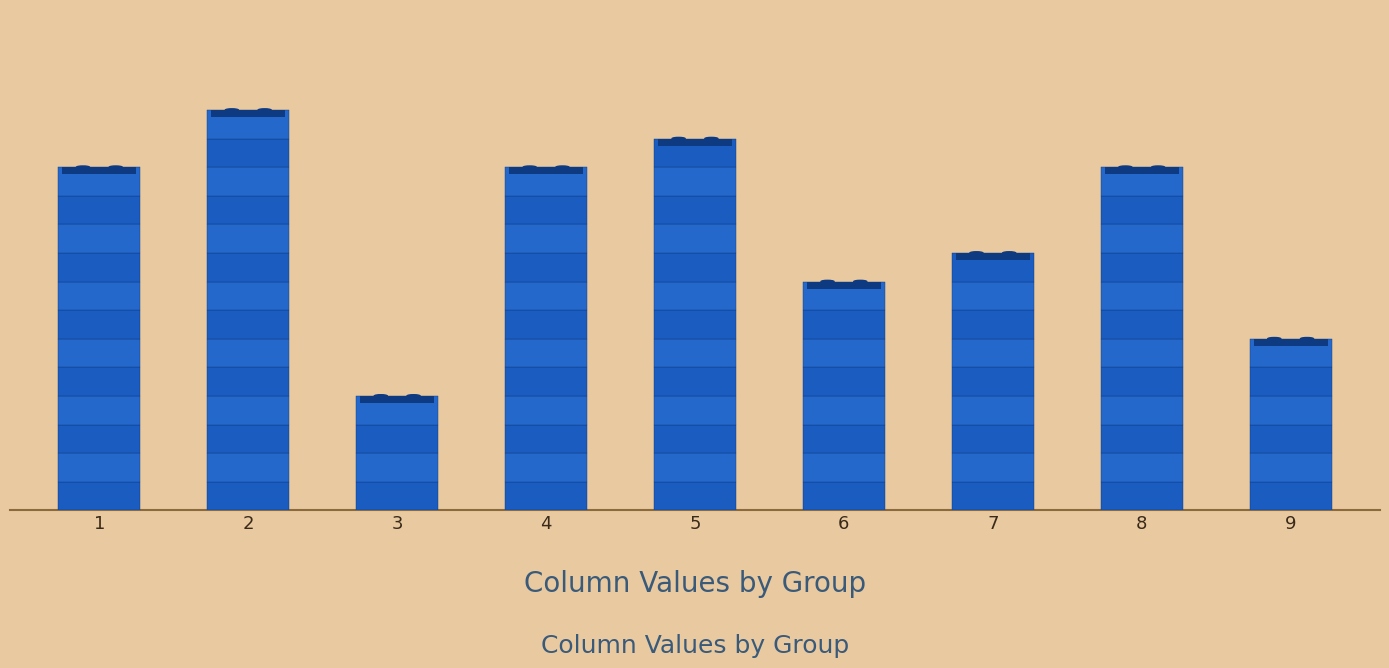

Are the bars horizontal?

No